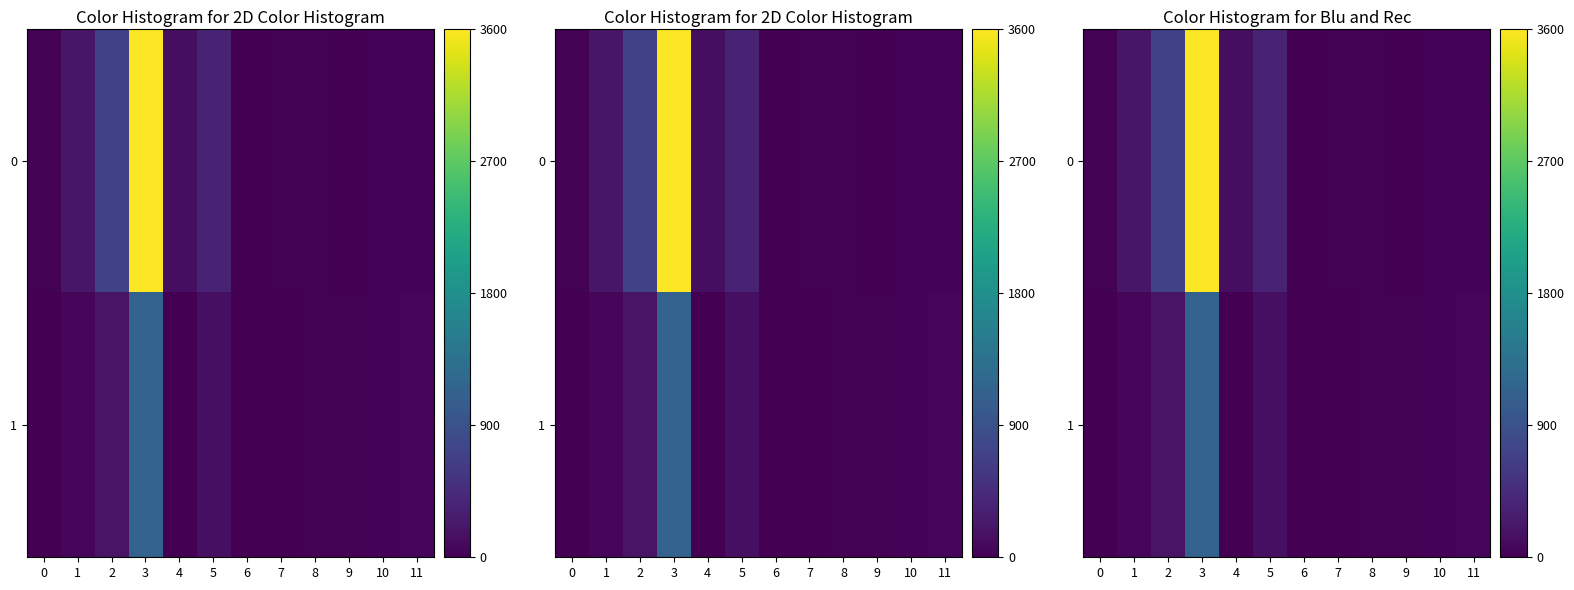

List the series in order of their peak value, highest first.

0, 1